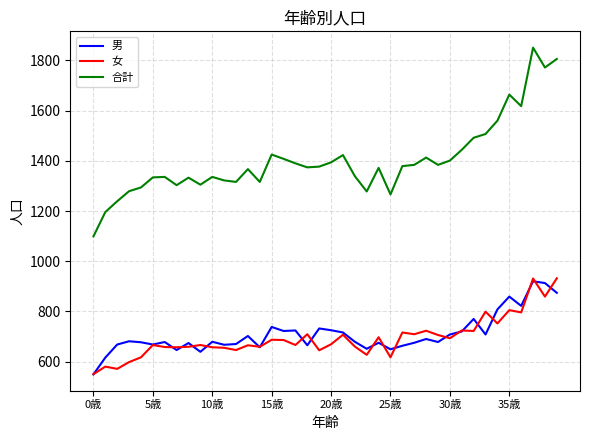

True or false: 合計 and 女 cross at least once.

False